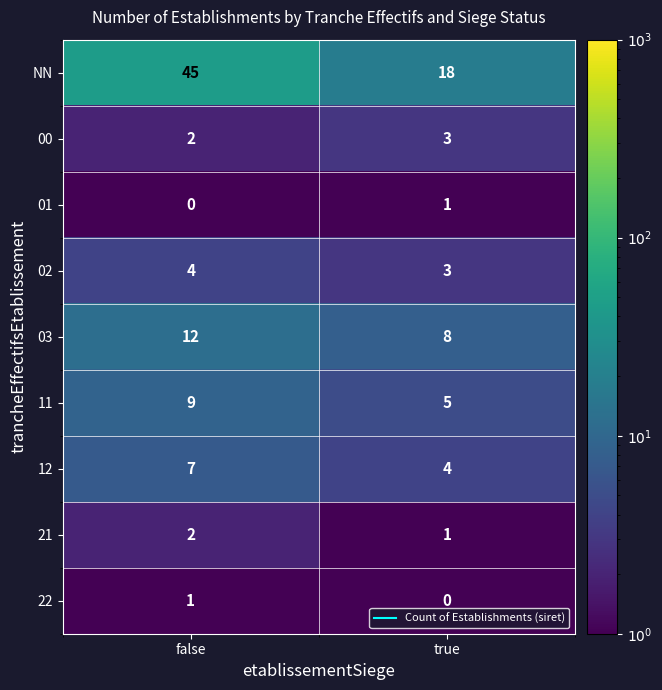

Rank the categories by 02 value from highest to lowest.

false, true